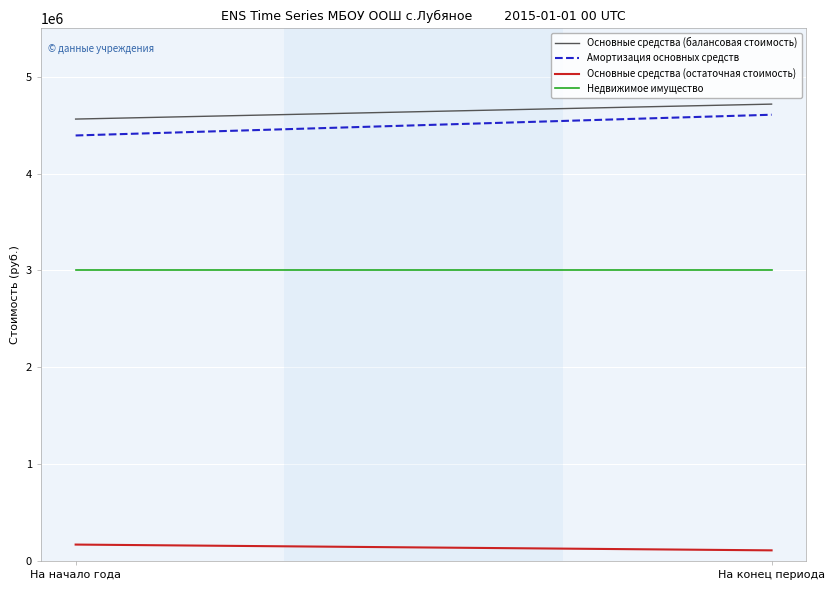

How many lines are shown in the chart?

4